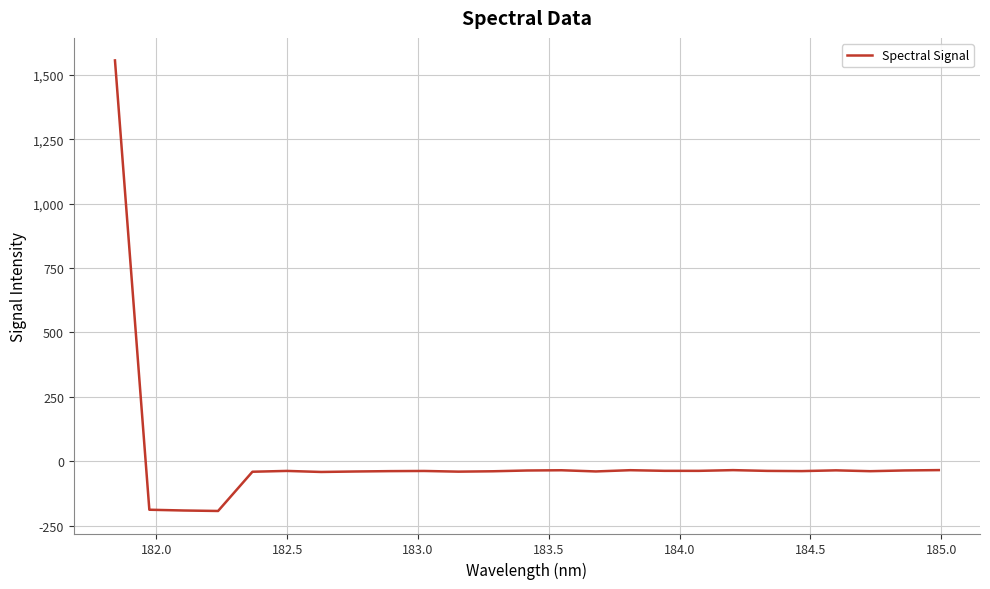

What is the difference between the maximum and minimum values?

1750.3